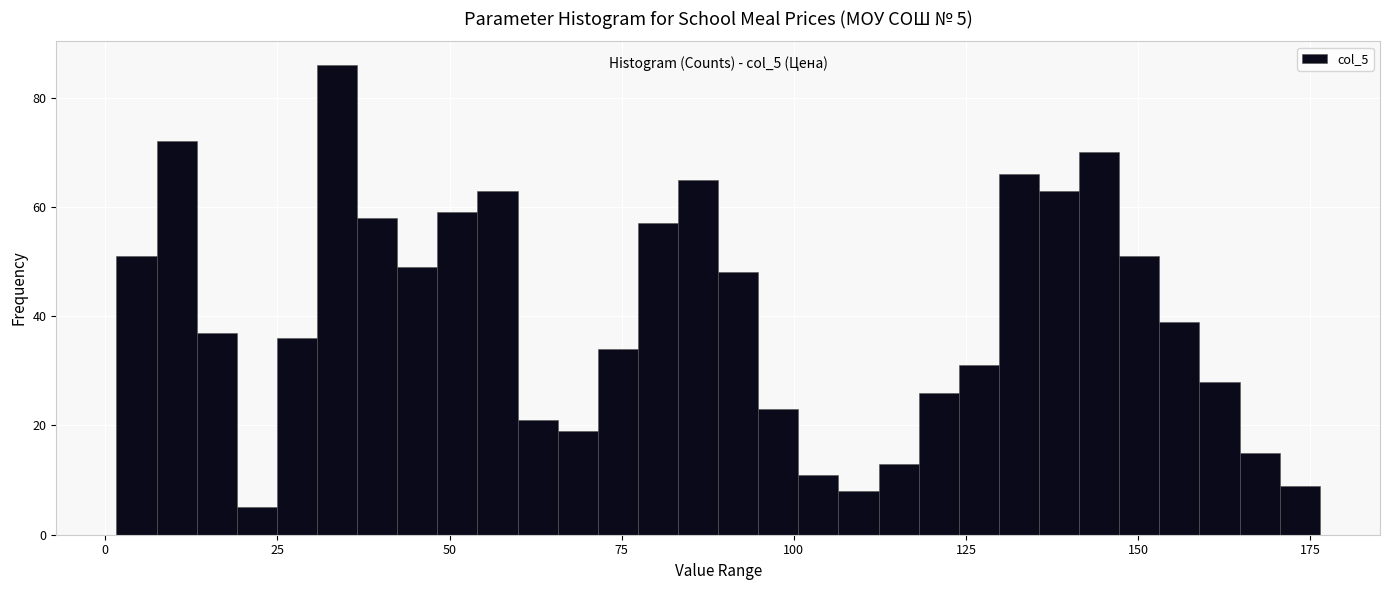

Read against the x-axis, roughly where is the centre of the tallest bar?

35